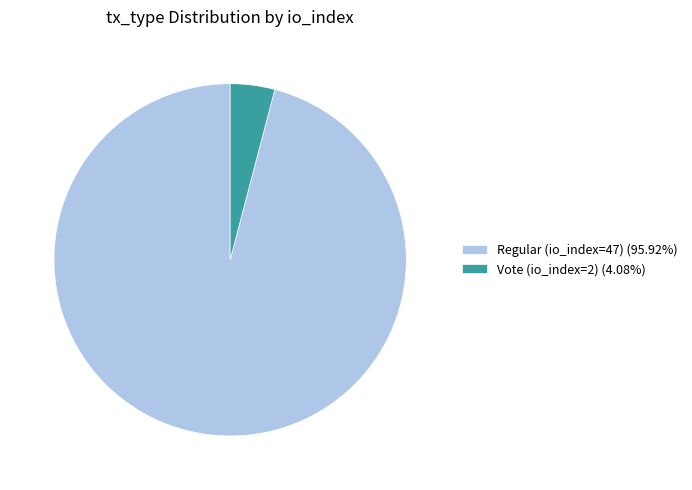

Between Vote (io_index=2) and Regular (io_index=47), which is larger?

Regular (io_index=47)